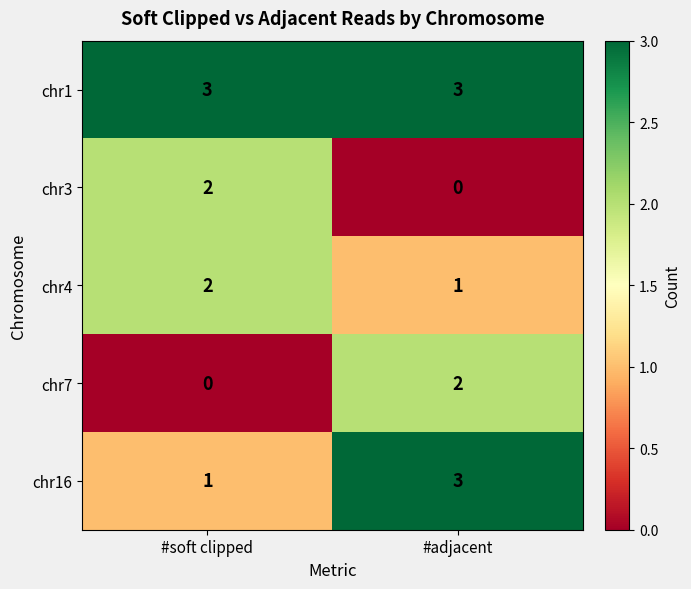

Reading left to right, list all the values displayed in this chart.

chr1: #soft clipped=3	#adjacent=3
chr3: #soft clipped=2	#adjacent=0
chr4: #soft clipped=2	#adjacent=1
chr7: #soft clipped=0	#adjacent=2
chr16: #soft clipped=1	#adjacent=3